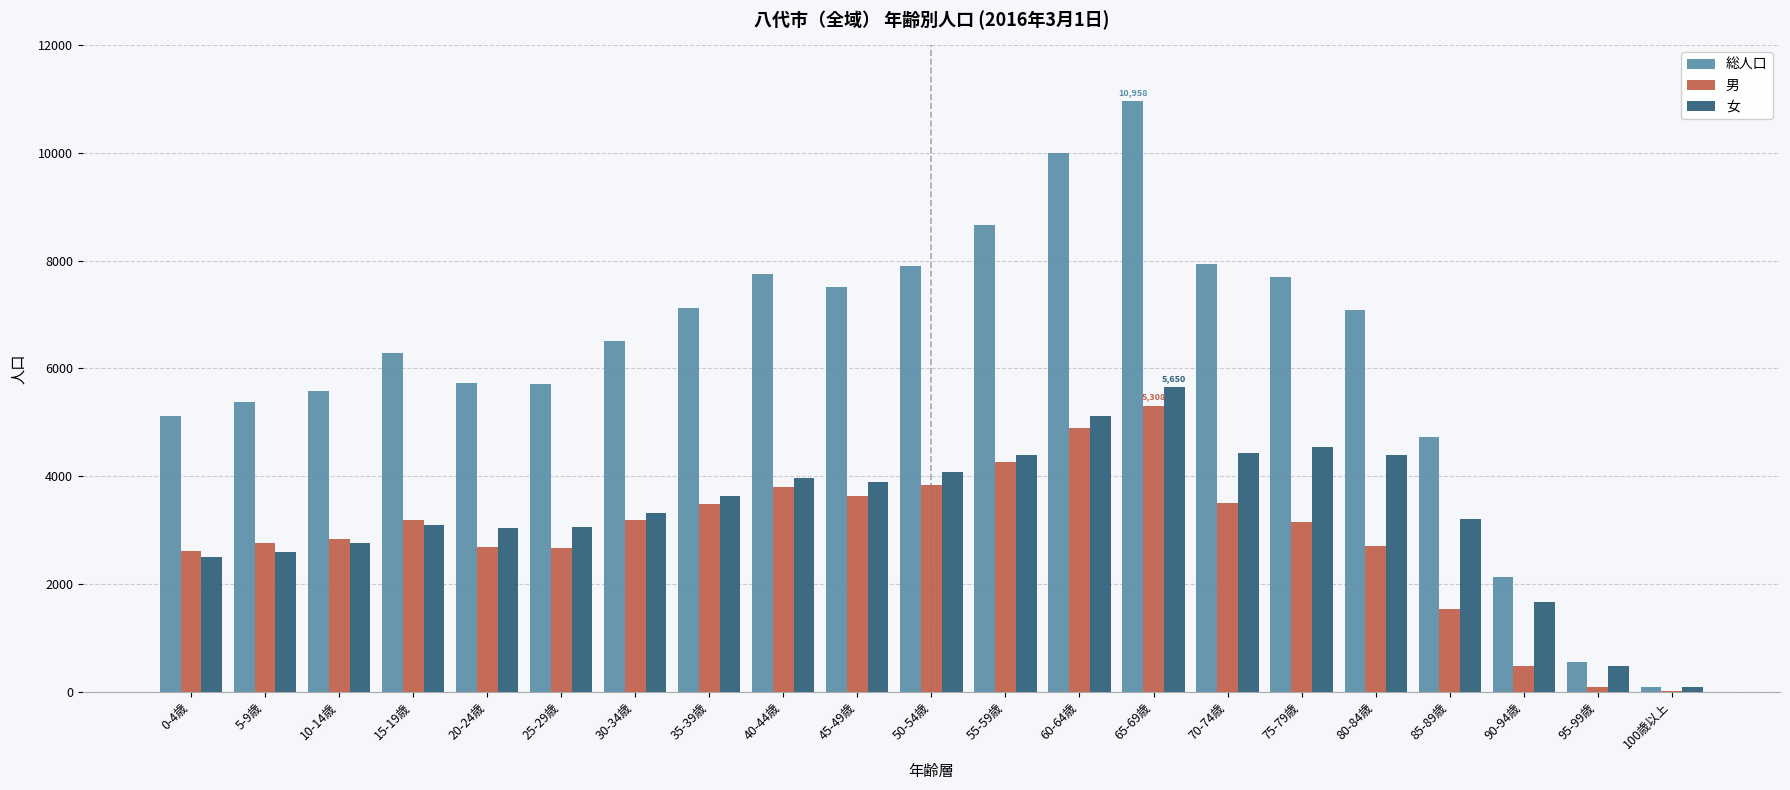

What is the sum of all 総人口 values?

130421